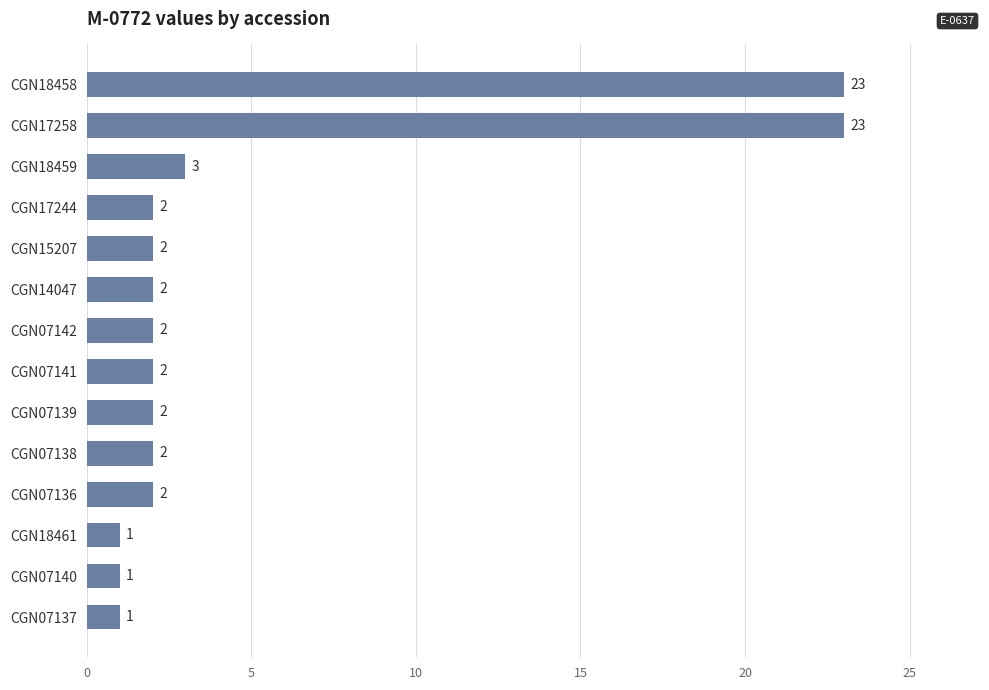

Reading top to bottom, what are all the values shown in this chart?

23	23	3	2	2	2	2	2	2	2	2	1	1	1